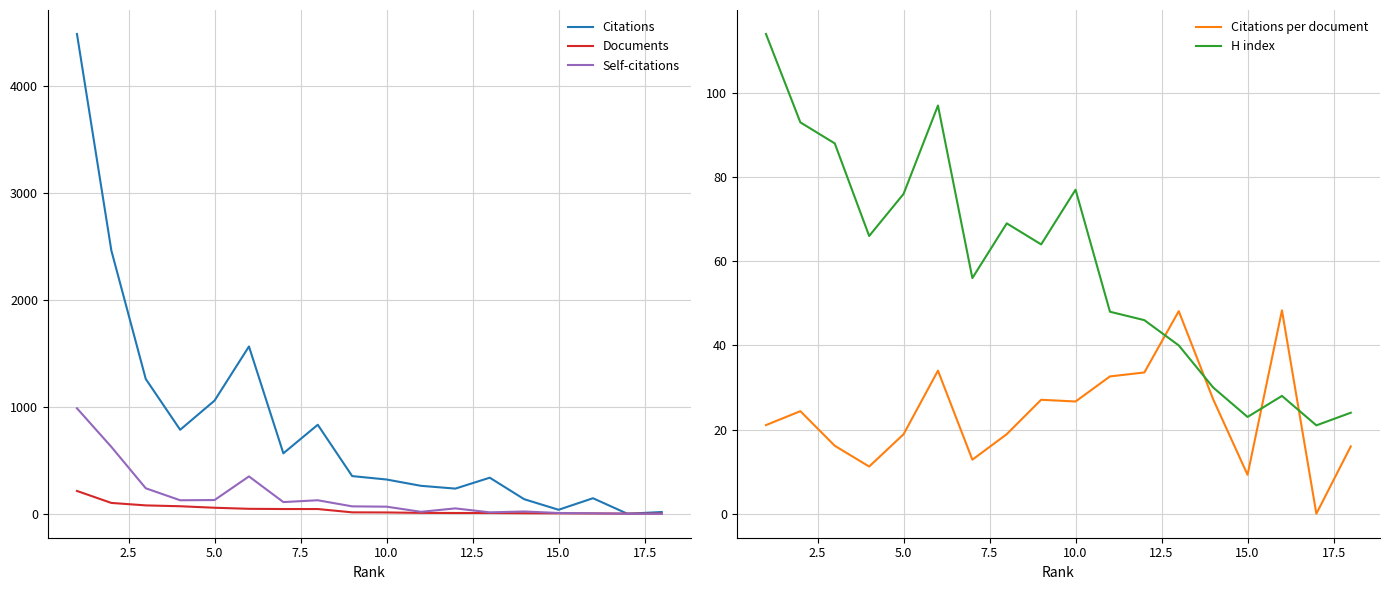

What is the minimum value for H index?

21.0